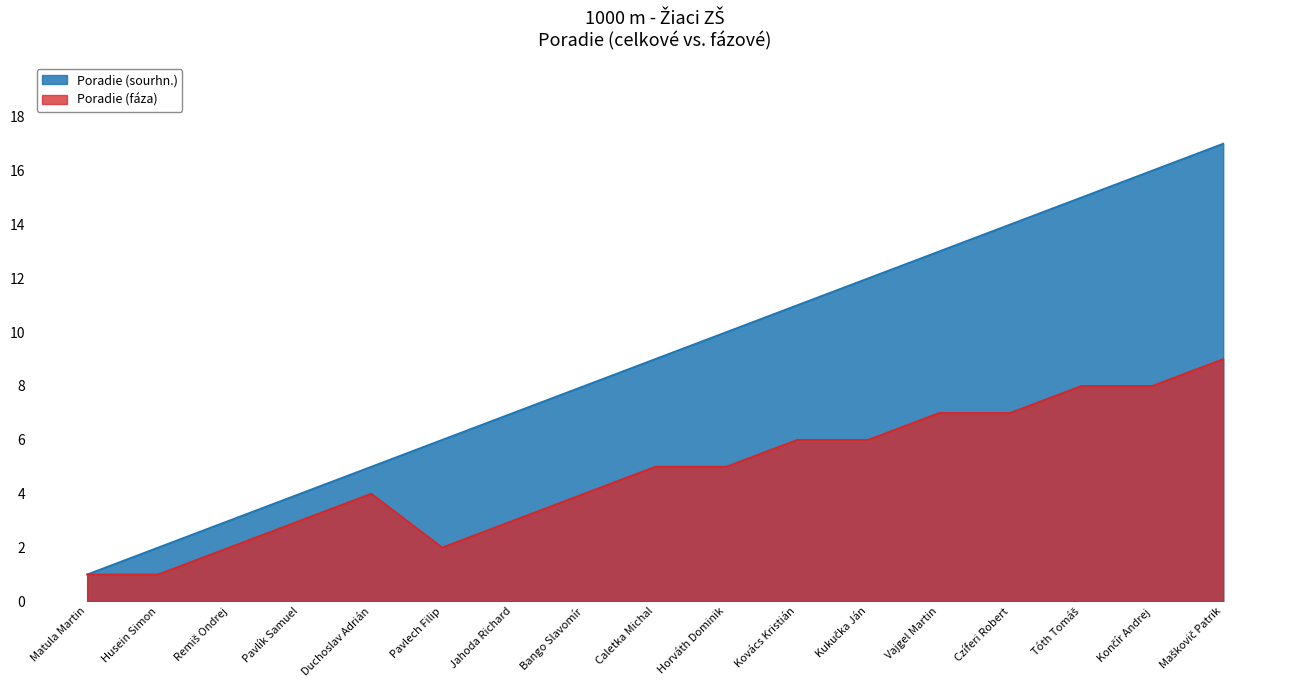

At Maškovič Patrik, list the series in order from largest to smallest.

Poradie (sourhn.), Poradie (fáza)